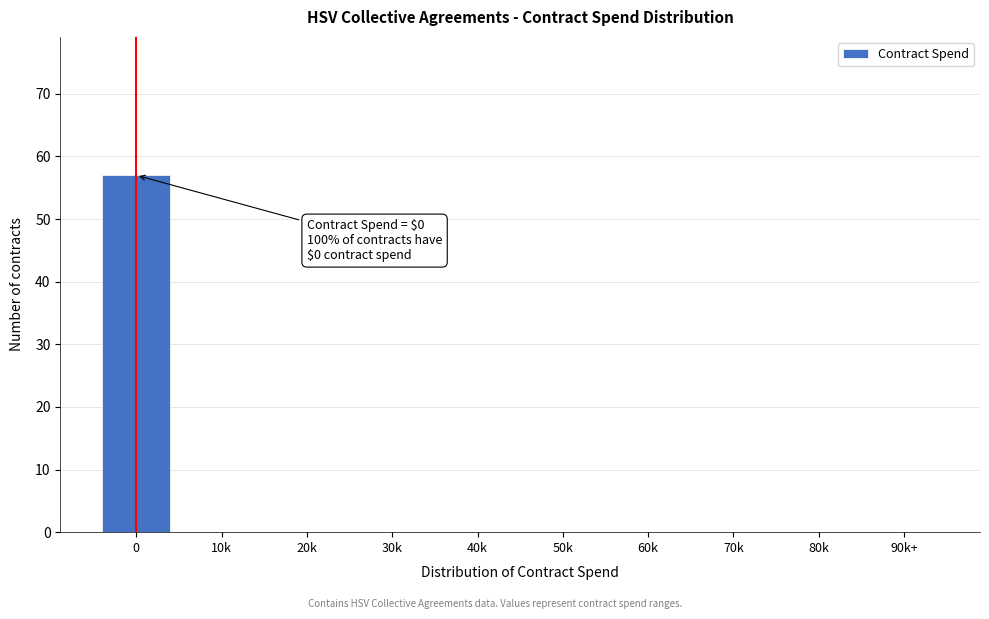

Reading left to right, list all the values displayed in this chart.

0=57	10k=0	20k=0	30k=0	40k=0	50k=0	60k=0	70k=0	80k=0	90k+=0